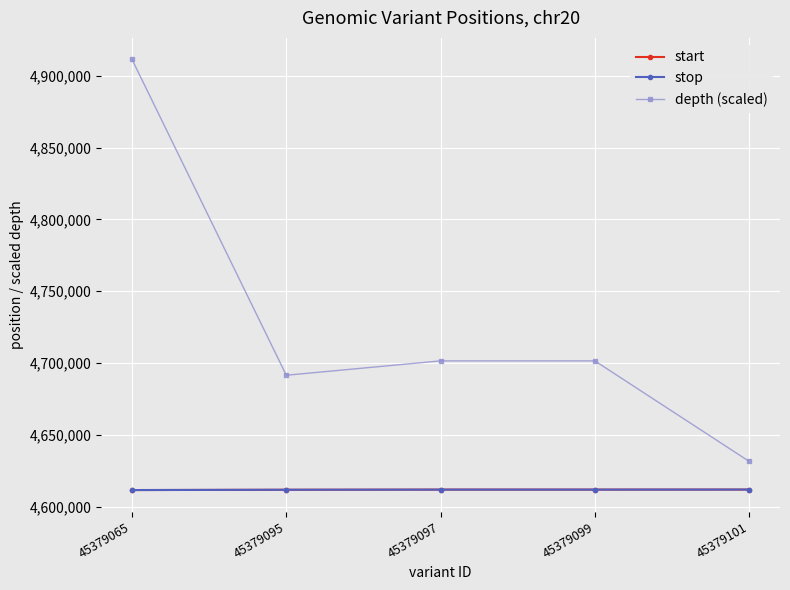

What is the value of the start point at the 4th from the left?

4611782